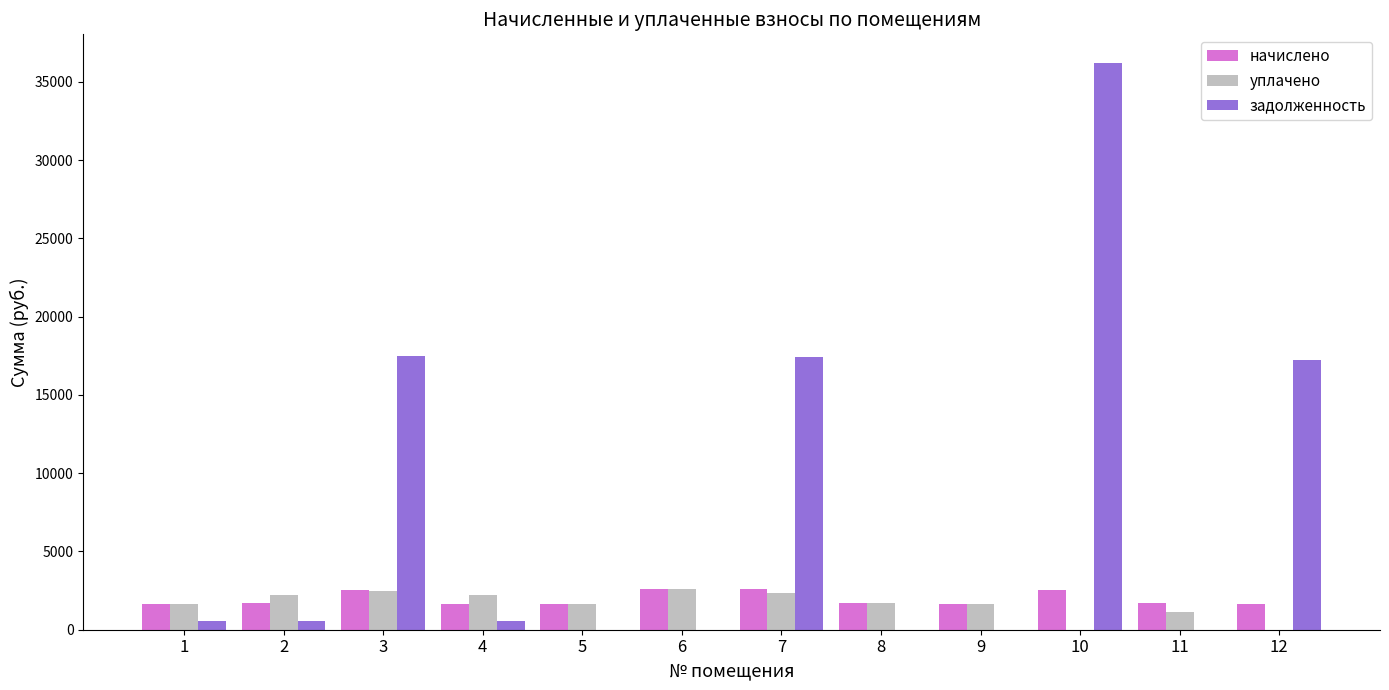

Between 1 and 7, which series saw the biggest shift?

задолженность